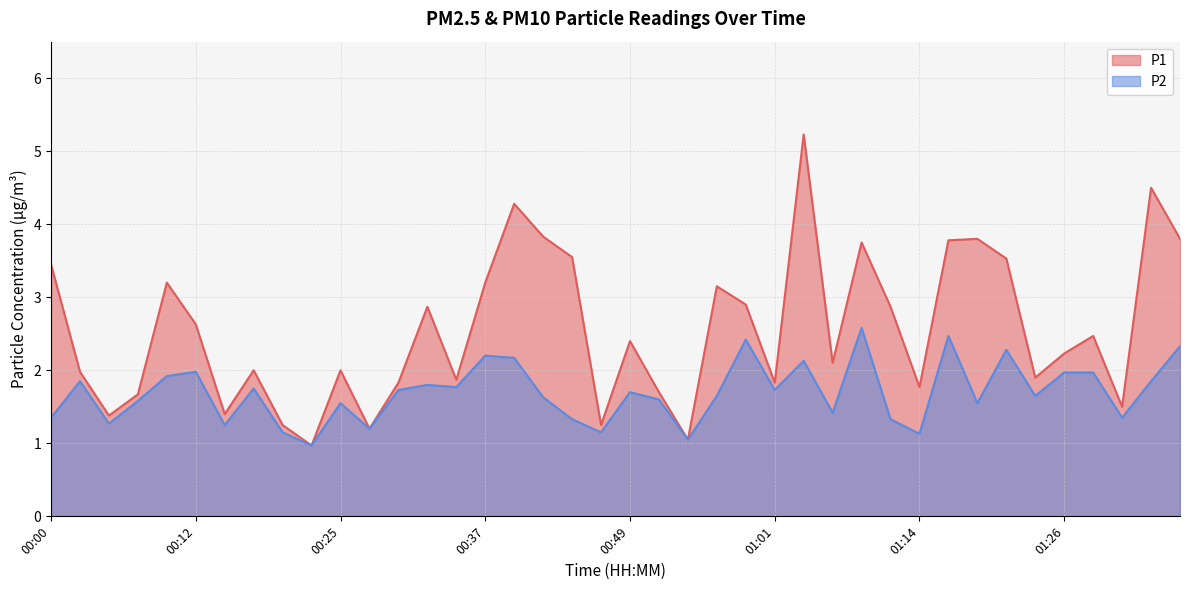

What are all the series names shown in the legend?

P1, P2